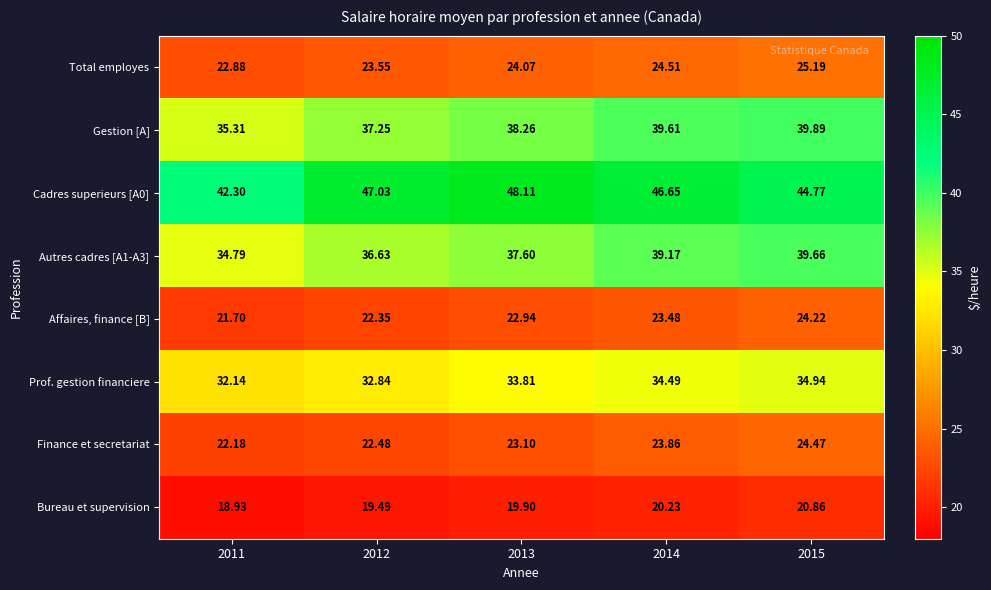

Is the value of Prof. gestion financiere at 2014 greater than the value of Gestion [A] at 2013?

No